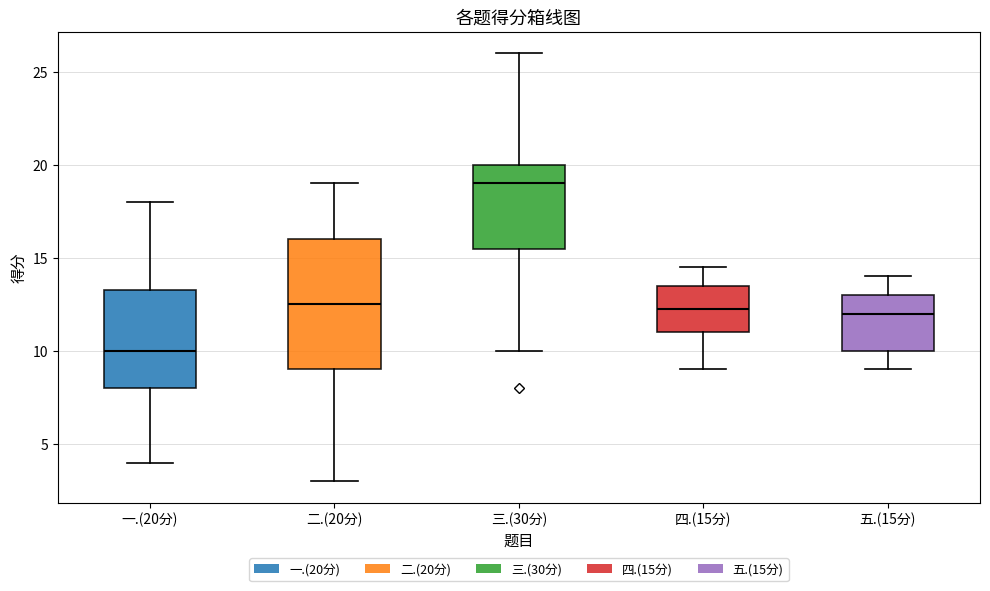

Reading left to right, read every box against the y-axis: the position of its median line, the range the box covers, and the ends of its whiskers. The values are not printed on the chart, so give them approximately, as read against the axis.

一.(20分): median 10.0, box 8.0 to 13.5, whiskers 4.0 to 18.0
二.(20分): median 12.5, box 9.0 to 16.0, whiskers 3.0 to 19.0
三.(30分): median 19.0, box 15.5 to 20.0, whiskers 10.0 to 26.0
四.(15分): median 12.5, box 11.0 to 13.5, whiskers 9.0 to 14.5
五.(15分): median 12.0, box 10.0 to 13.0, whiskers 9.0 to 14.0